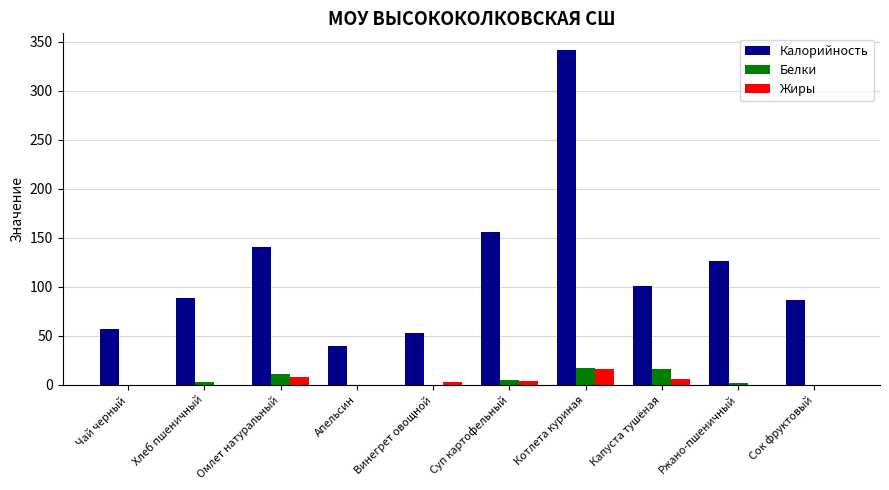

What is the sum of the Жиры values at Омлет натуральный and Котлета куриная?

24.0